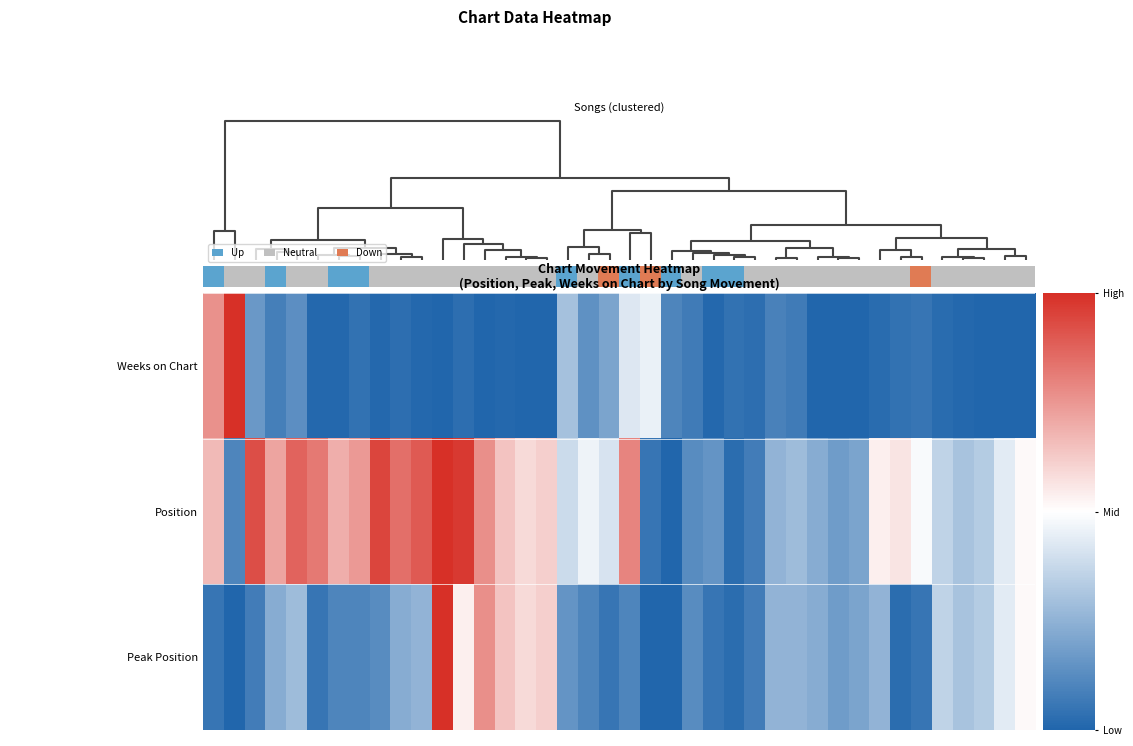

At how many categories does at least one series exceed 0?

40